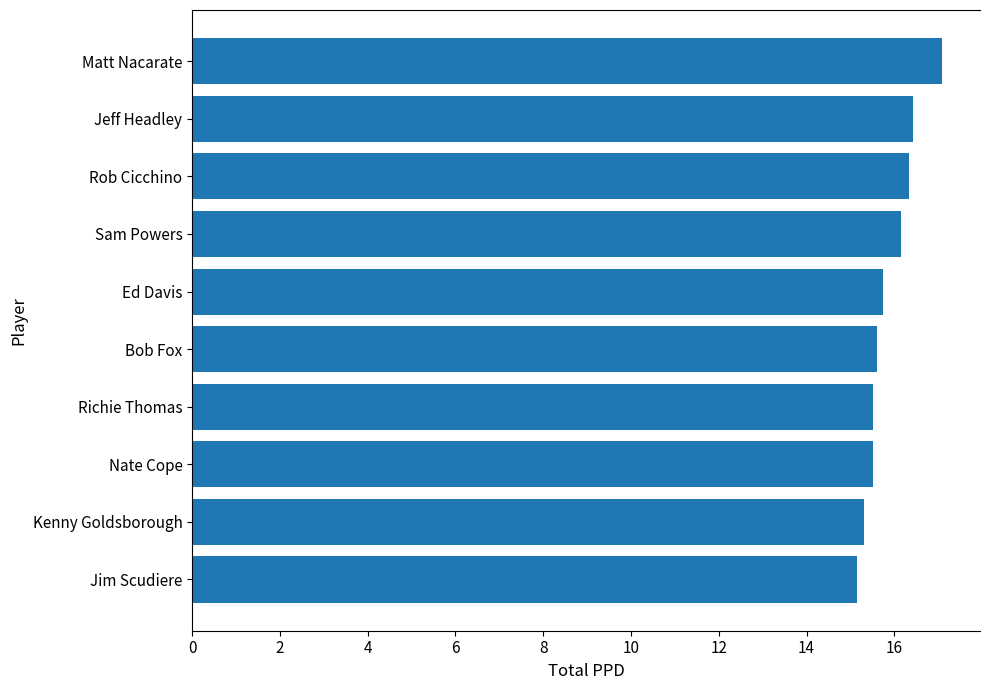

The value at Richie Thomas is 15.5. True or false?

True